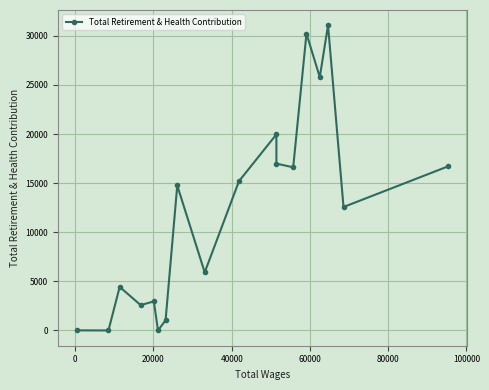

True or false: the data has more than 2 interior local peaks.

True